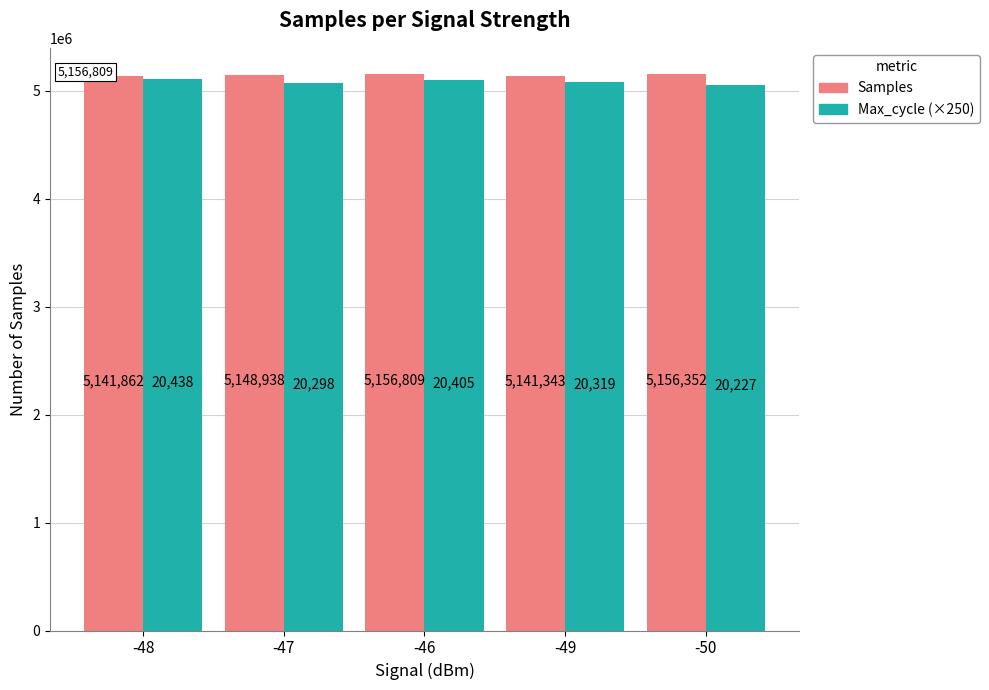

Reading right to left, transcribe all the data shown in this chart.

Samples: -50=5156352	-49=5141343	-46=5156809	-47=5148938	-48=5141862
Max_cycle (×250): -50=5056750	-49=5079750	-46=5101250	-47=5074500	-48=5109500